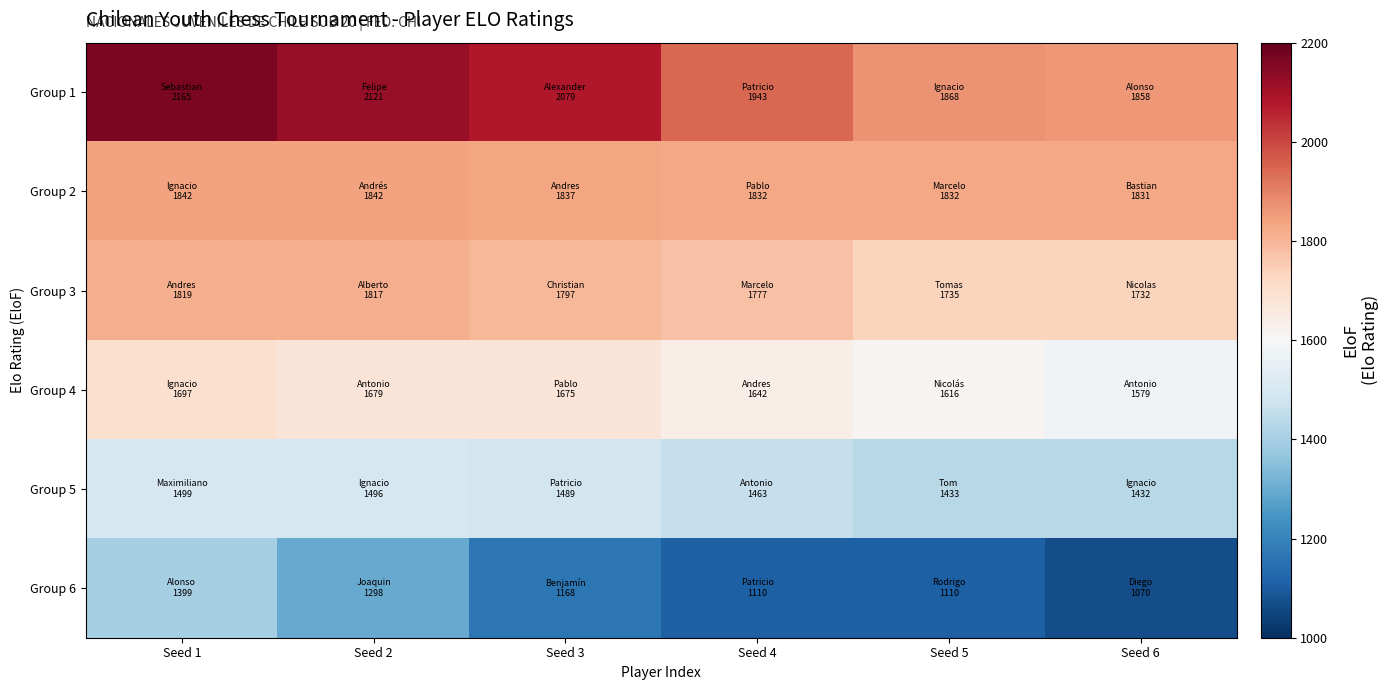

What is the difference between the highest and lowest values at Seed 6?

788